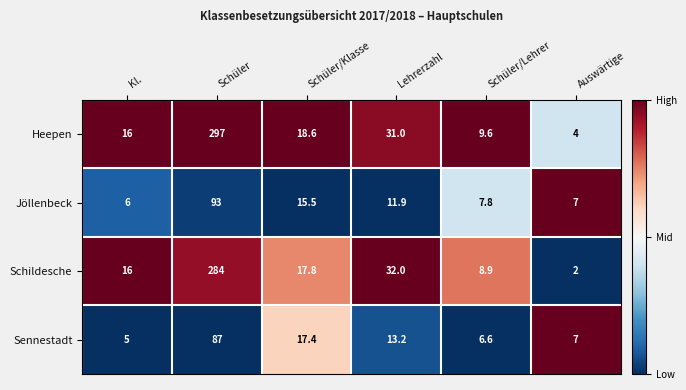

What is the total value across all series at Schüler/Klasse?

69.3